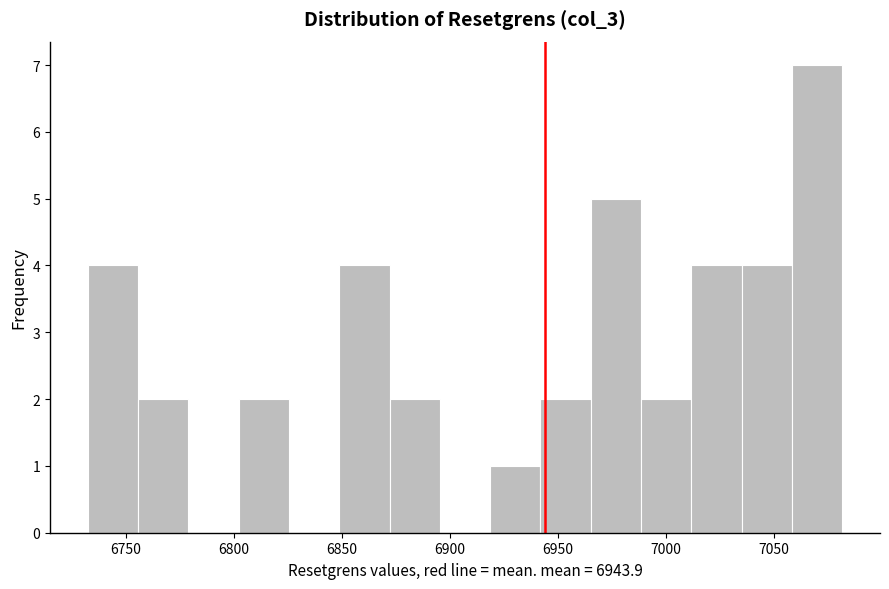

How tall is the bar that spans 6730 to 6755 on the x-axis? Neither the bar edges nor the heights are printed on the chart, so give them approximately, as read against the axes.

4